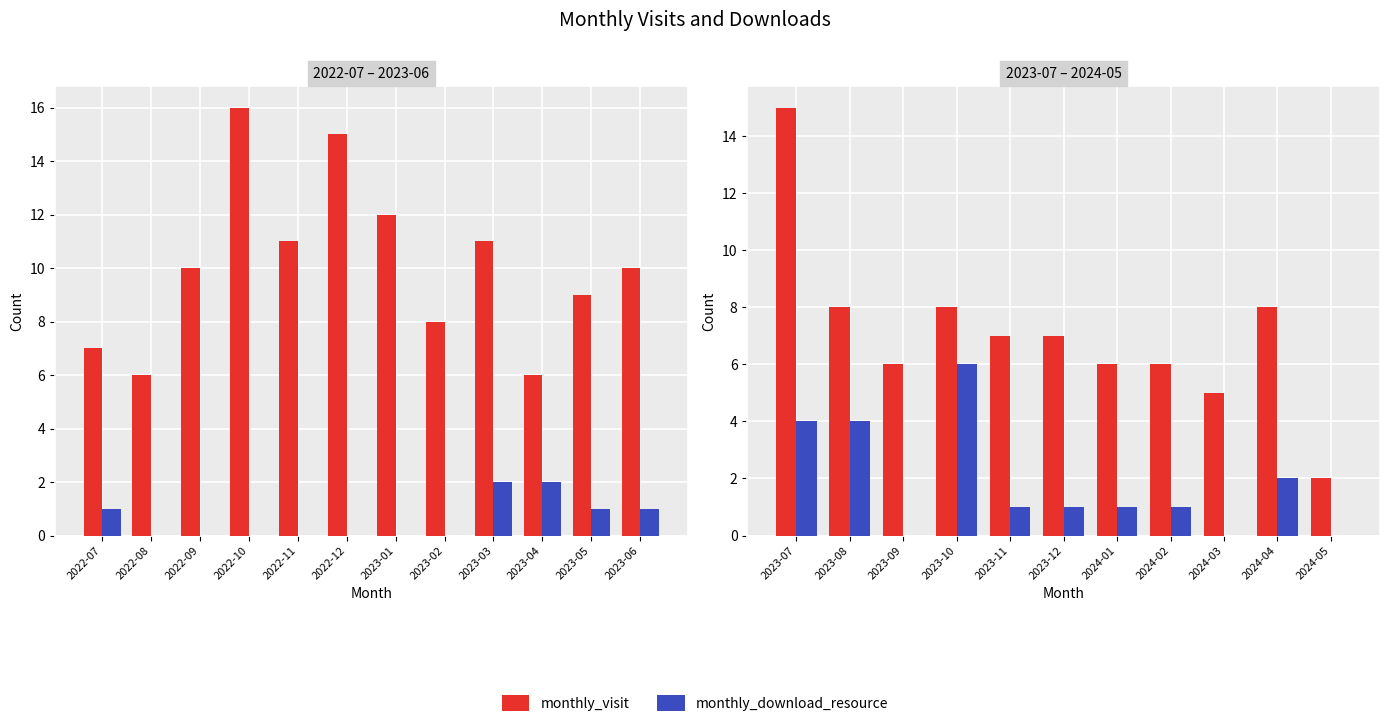

Which series has the largest range (max minus min)?

monthly_visit